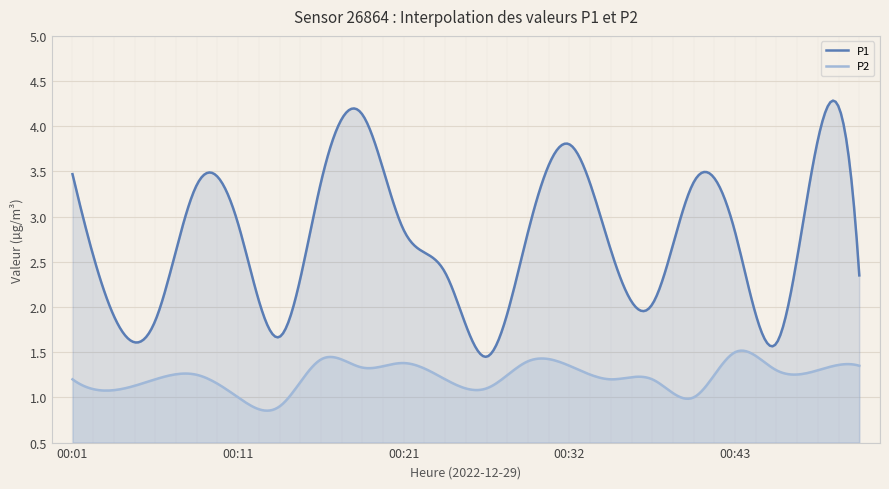

At which category is the sum across all series the highest?

00:19